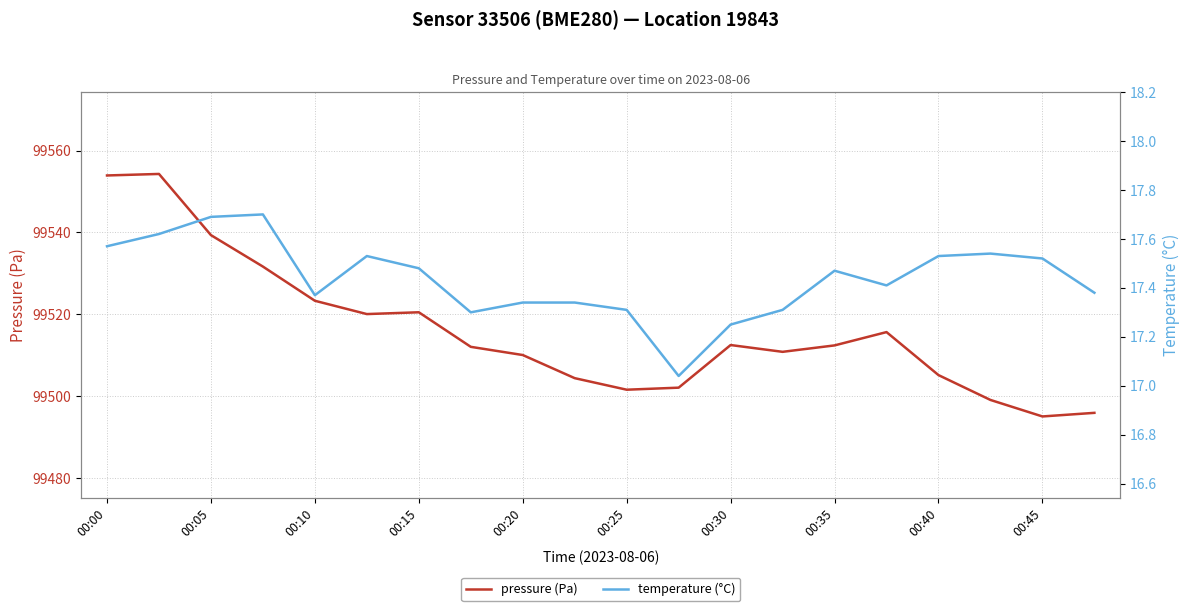

The value of pressure (Pa) at 00:20 is 99510.1. True or false?

True